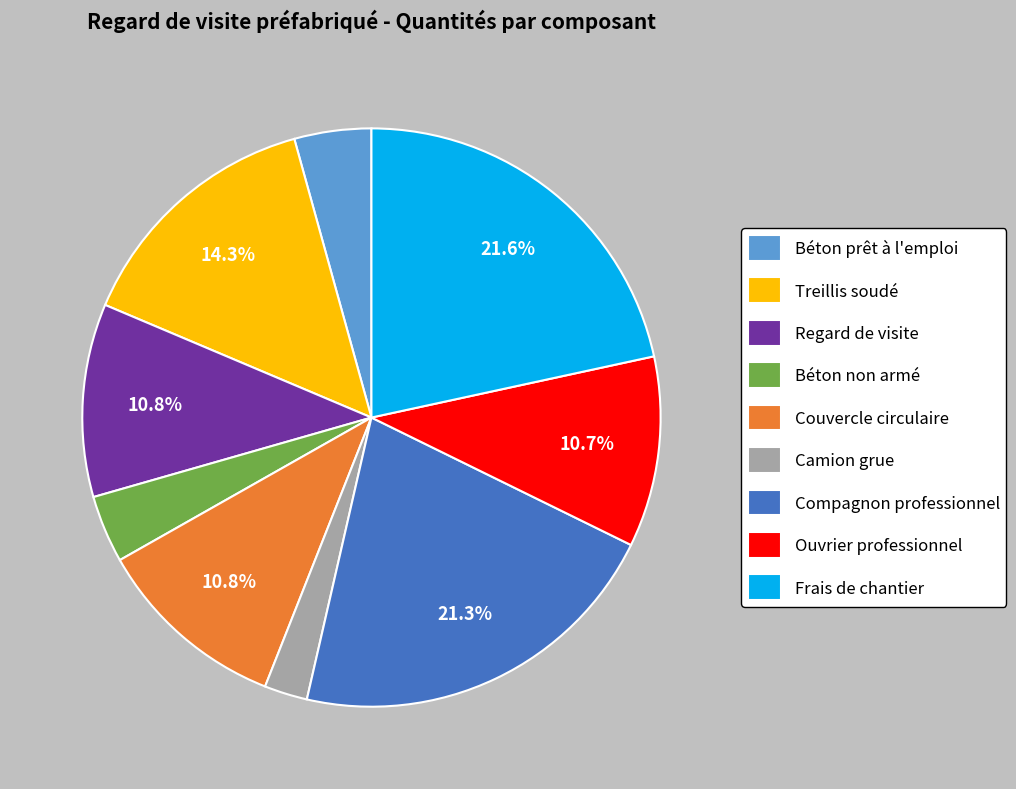

Does any single category account for the majority?

No